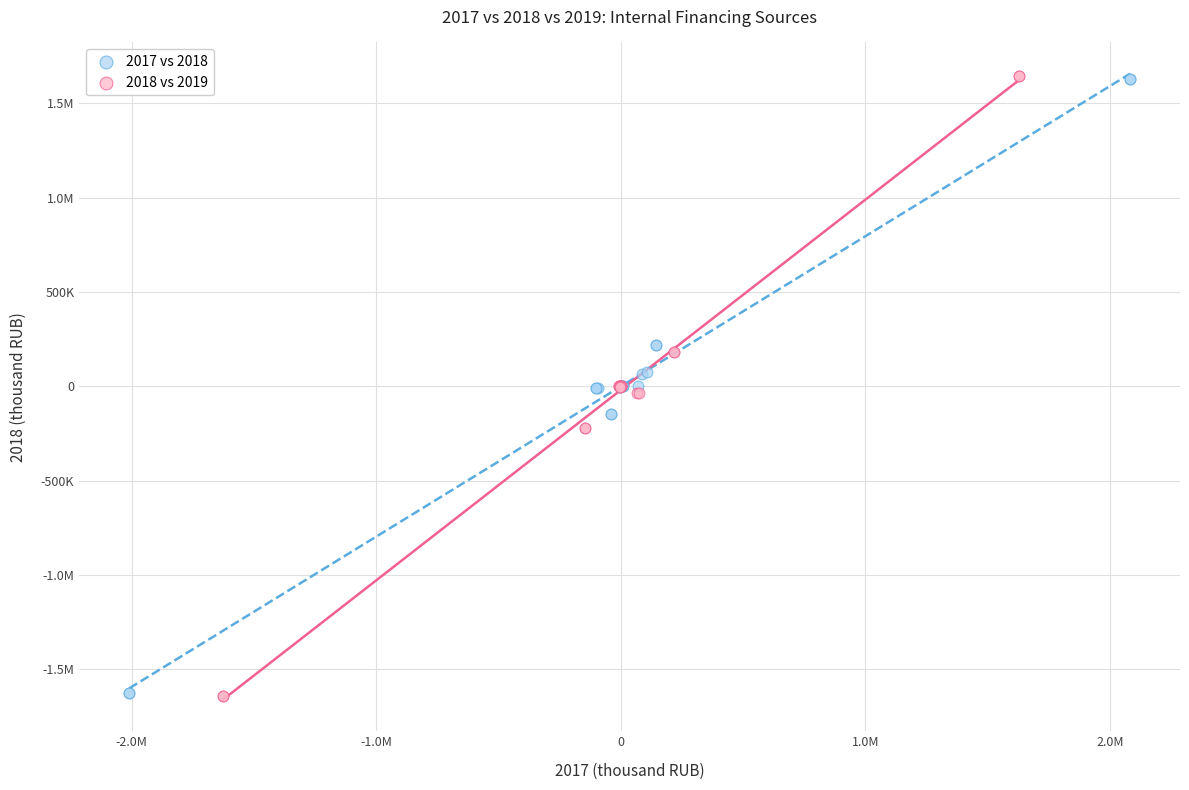

What are all the series names shown in the legend?

2017 vs 2018, 2018 vs 2019